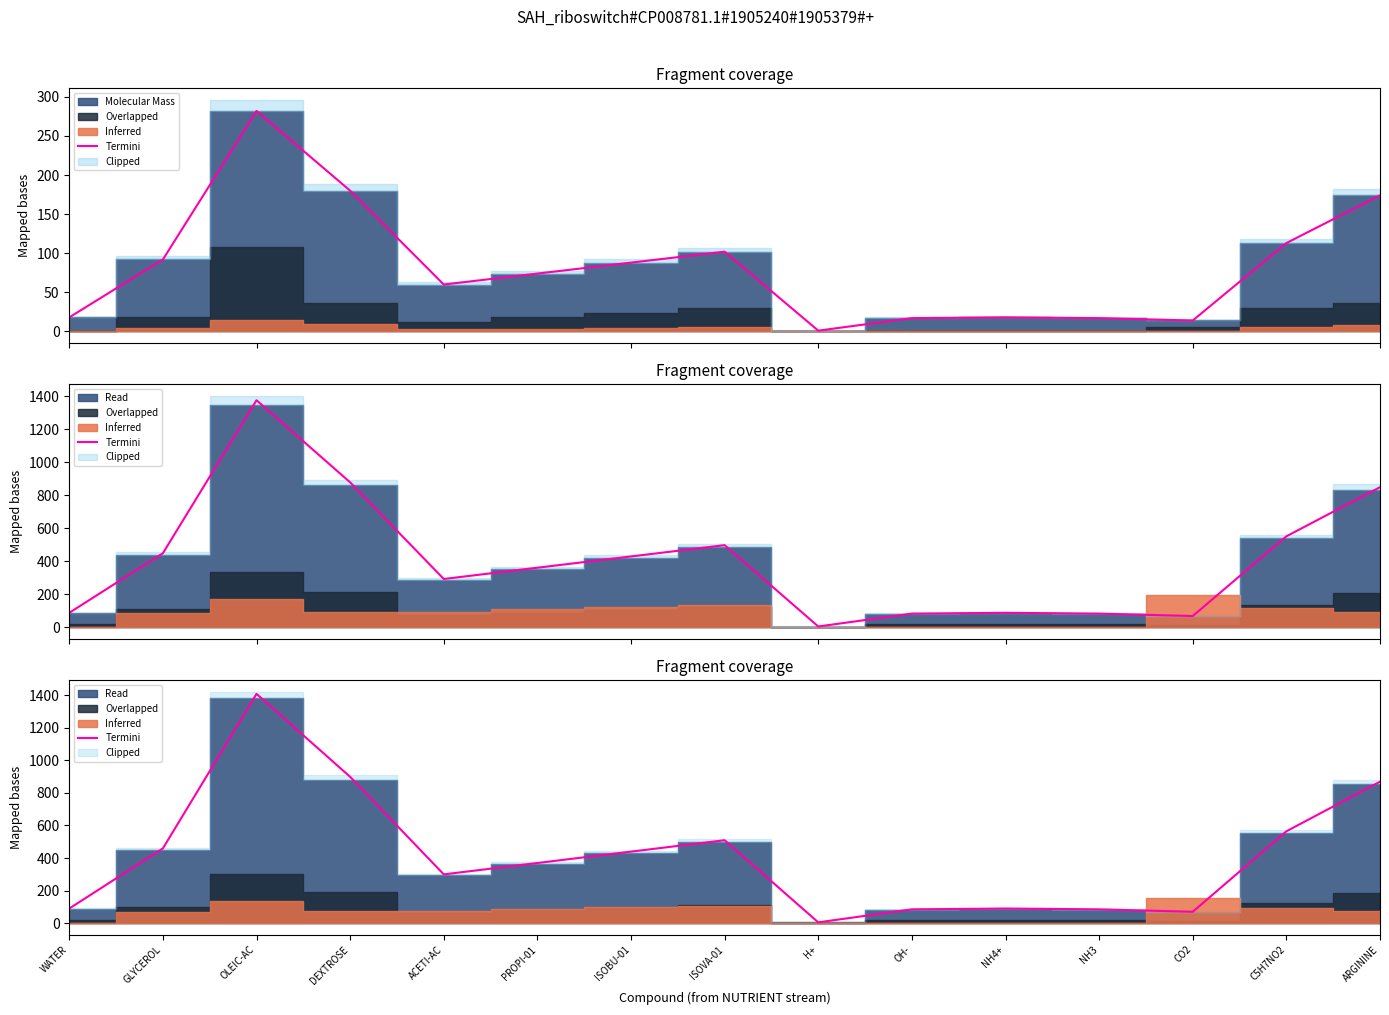

What is the difference between the maximum and minimum values?

1402.6